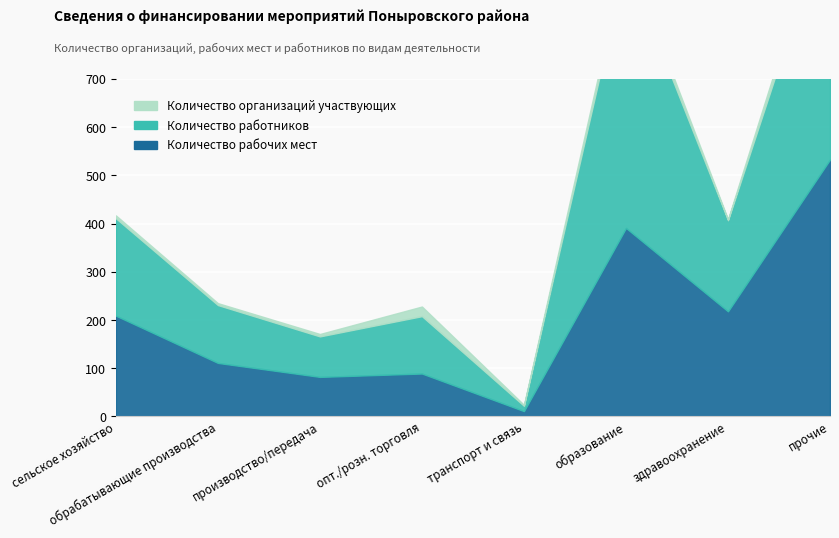

Reading left to right, extract all data points from this chart.

Количество рабочих мест: сельское хозяйство=209	обрабатывающие производства=111	производство/передача=82	опт./розн. торговля=89	транспорт и связь=11	образование=391	здравоохранение=218	прочие=533
Количество работников: сельское хозяйство=202	обрабатывающие производства=120	производство/передача=84	опт./розн. торговля=119	транспорт и связь=11	образование=552	здравоохранение=189	прочие=517
Количество организаций участвующих: сельское хозяйство=6	обрабатывающие производства=4	производство/передача=5	опт./розн. торговля=20	транспорт и связь=2	образование=19	здравоохранение=2	прочие=31